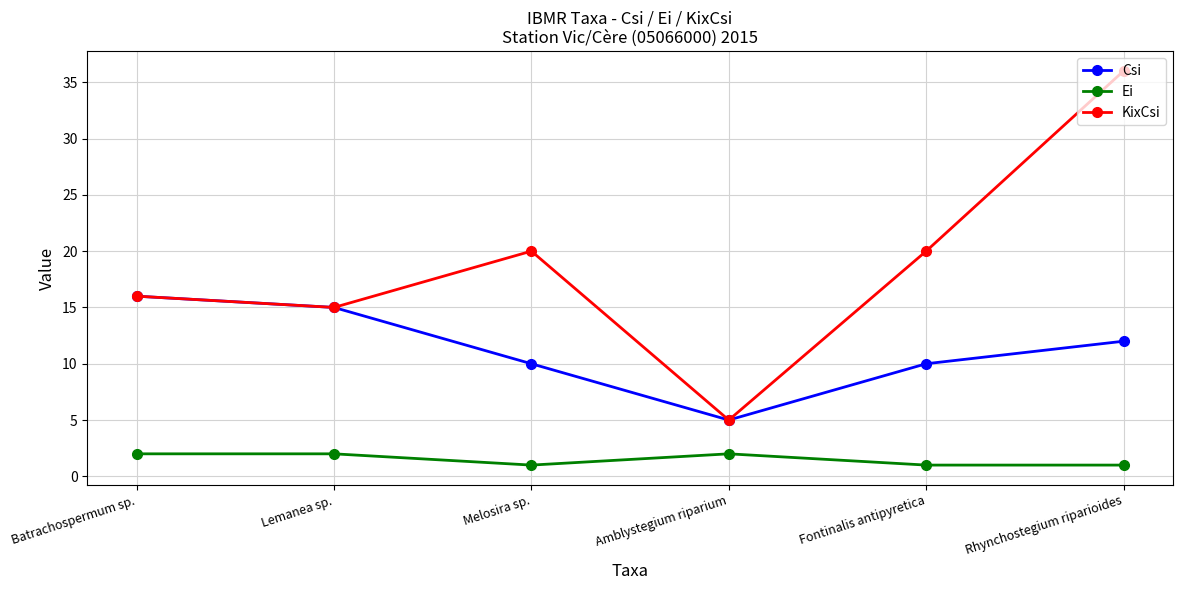

What is the minimum value for Ei?

1